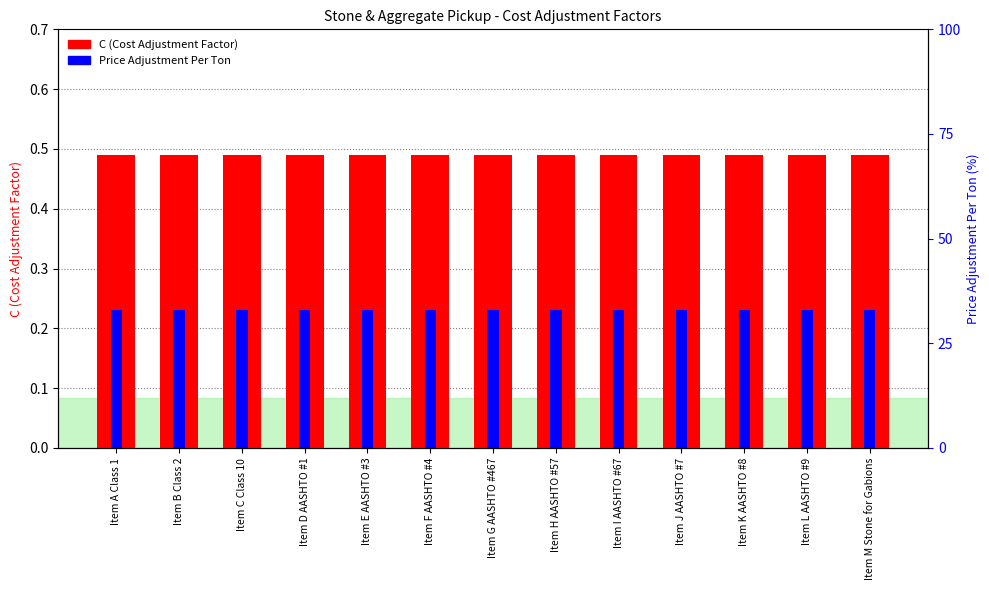

Which series changed the most between Item A Class 1 and Item L AASHTO #9?

C (Cost Adjustment Factor)